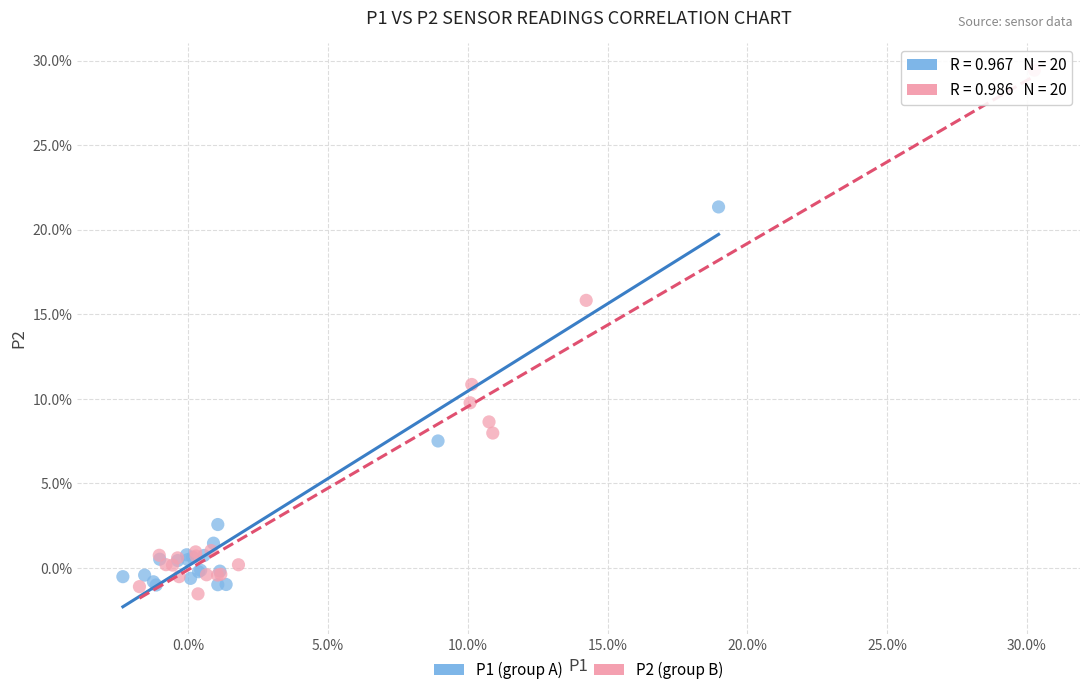

Which series contains the lowest Y value?

P2 (group B)